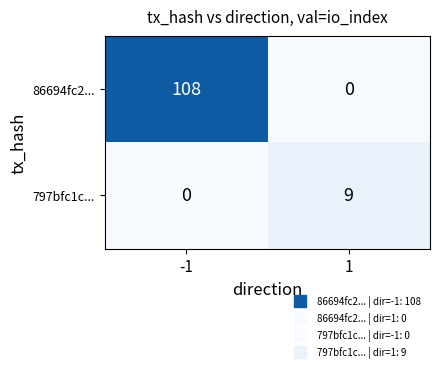

The 86694fc2... series shows -75 at 1. True or false?

False